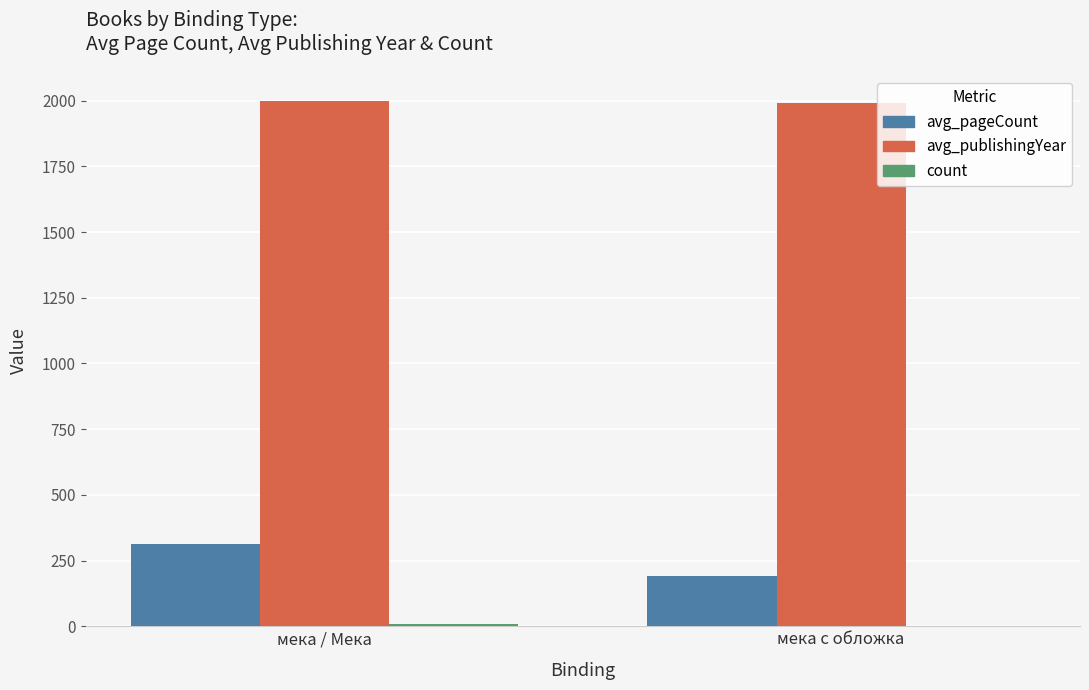

What is the sum of all avg_publishingYear values?

3988.9